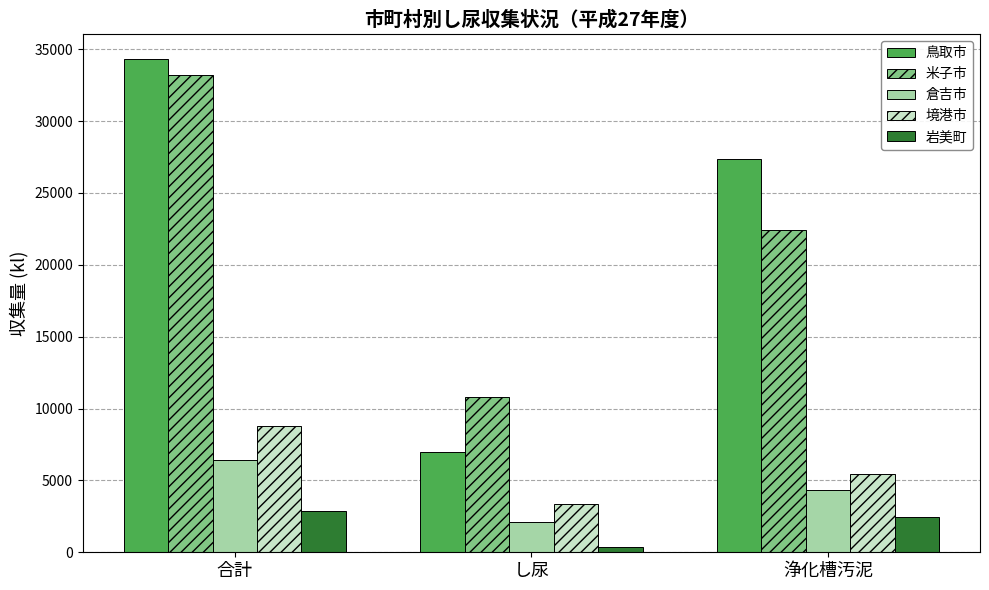

What is the sum of all 岩美町 values?

5726